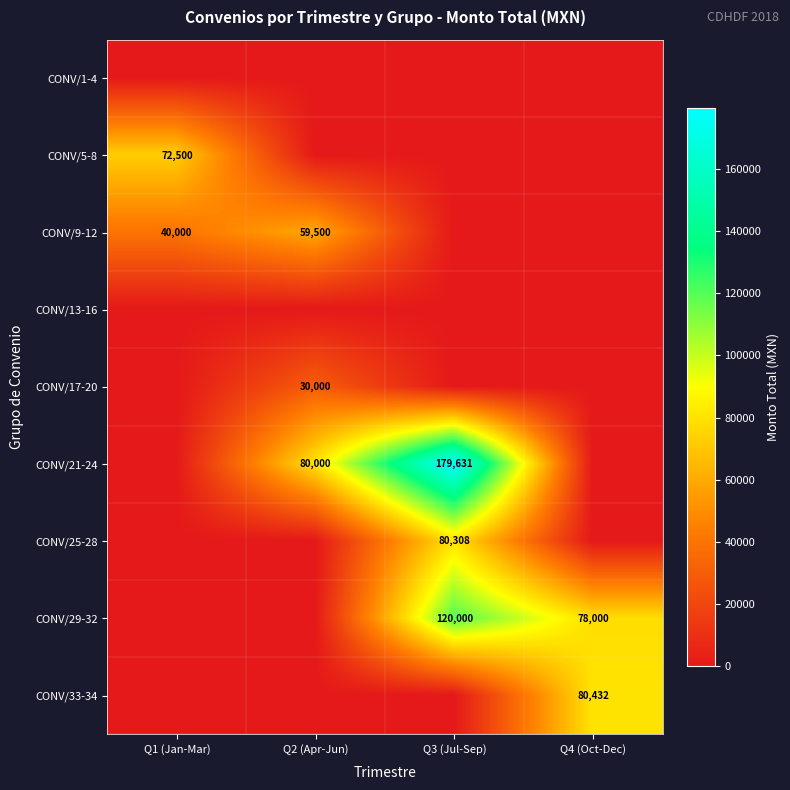

Is it true that CONV/21-24 equals 109553 at Q3 (Jul-Sep)?

False